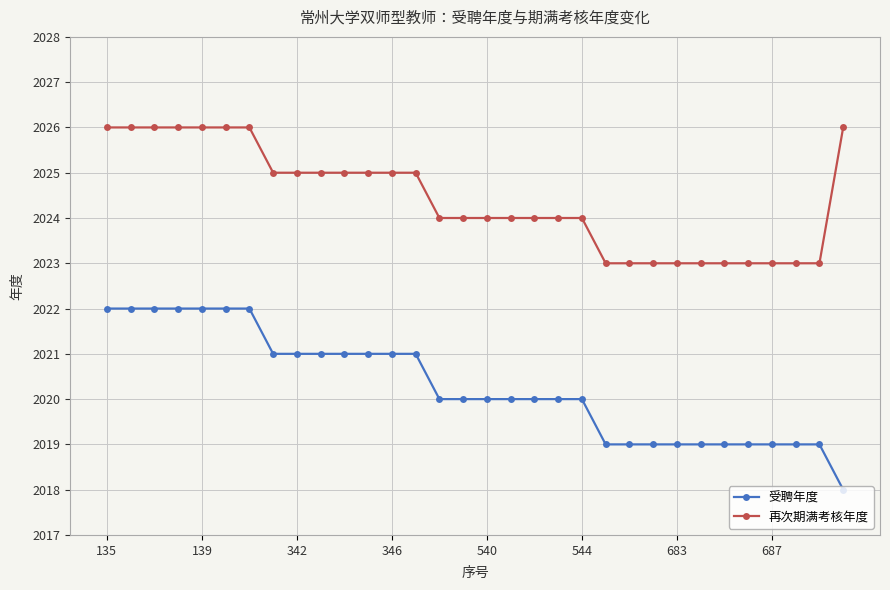

How many 受聘年度 values are between 2019 and 2021?

24